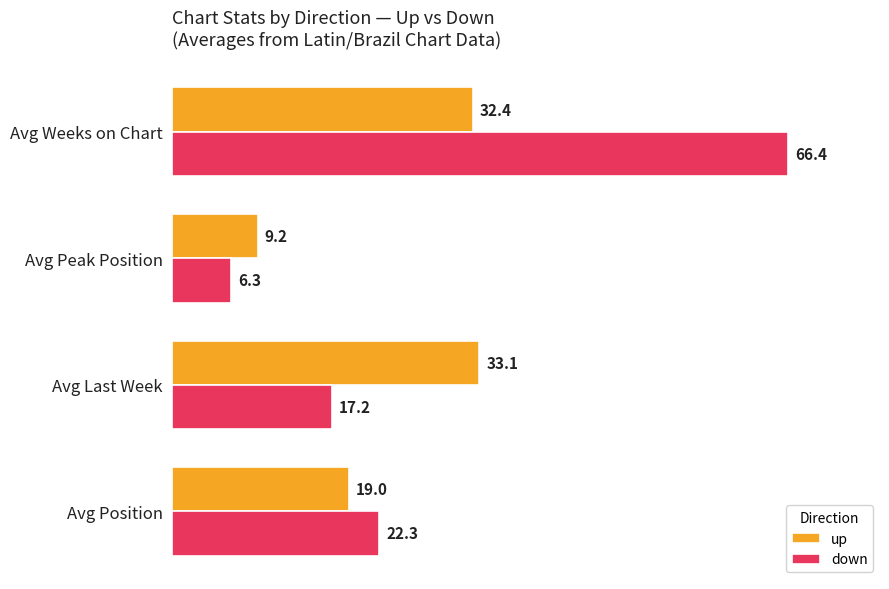

How many data points does each series have?

4